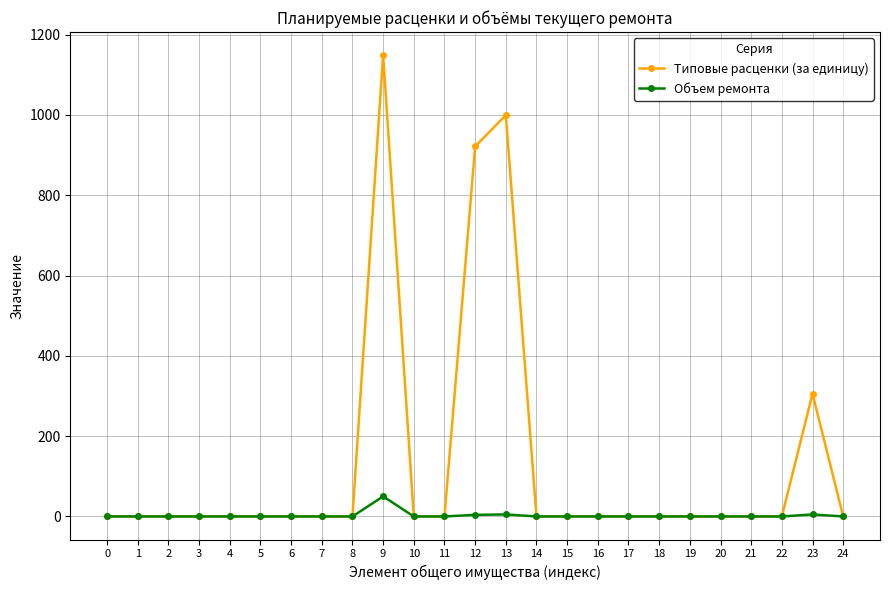

Count the number of categories in the chart.

25